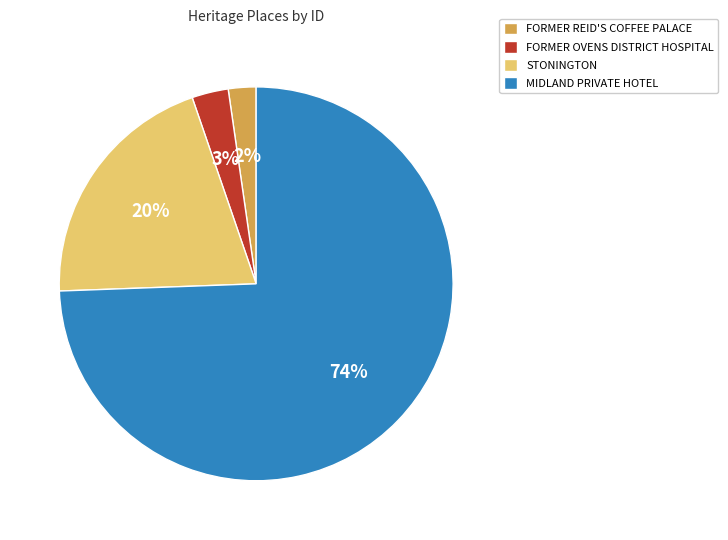

To the nearest percent, what portion does FORMER REID'S COFFEE PALACE represent?

2%